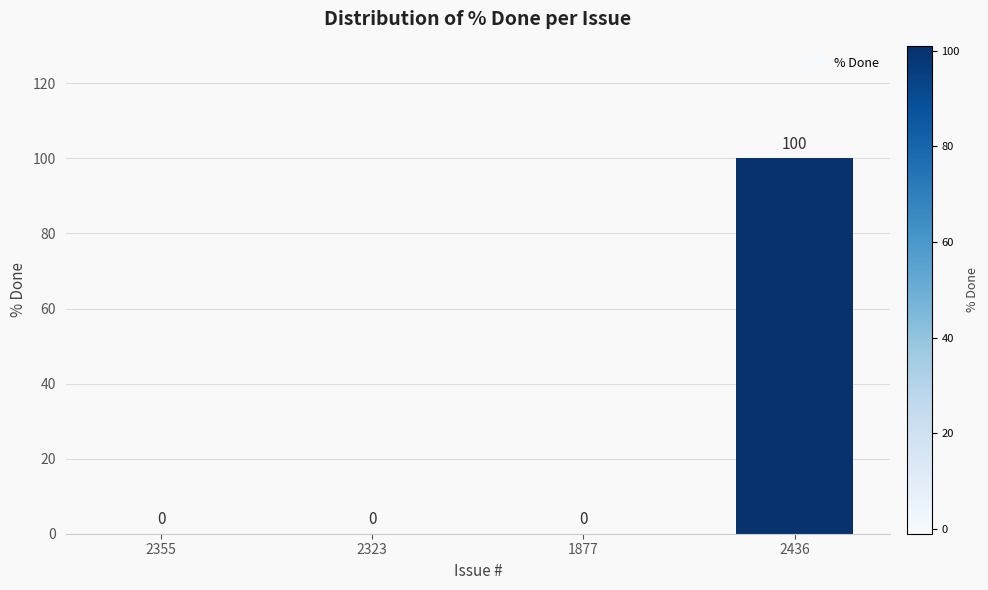

Which category has the highest value across all series?

2436